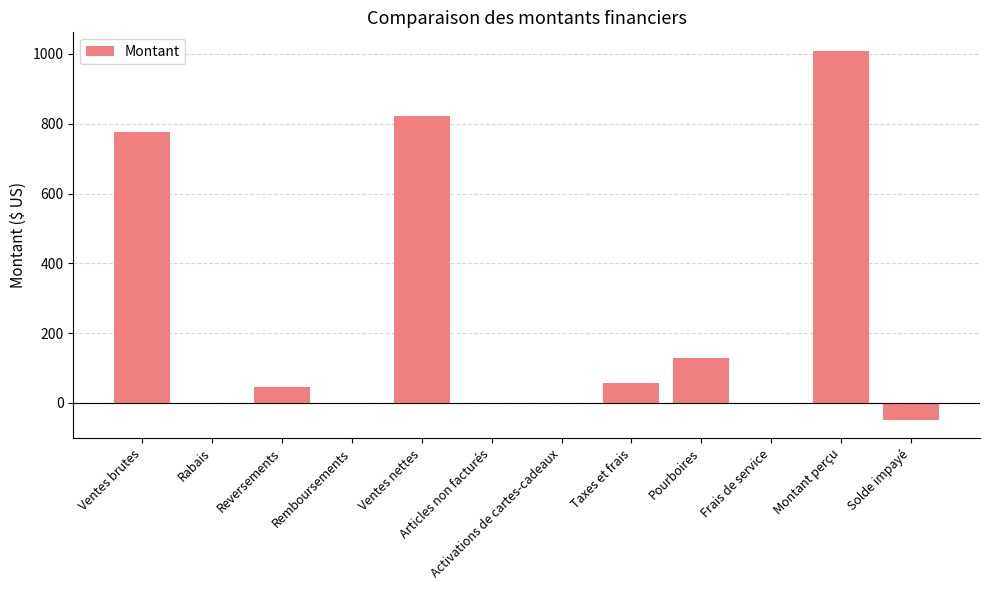

Count the number of categories in the chart.

12